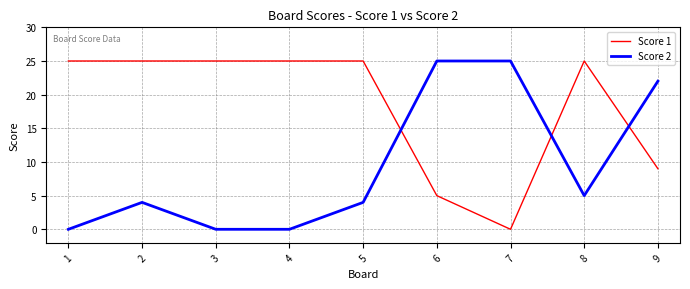

At which label is Score 1 closest to 12?

9